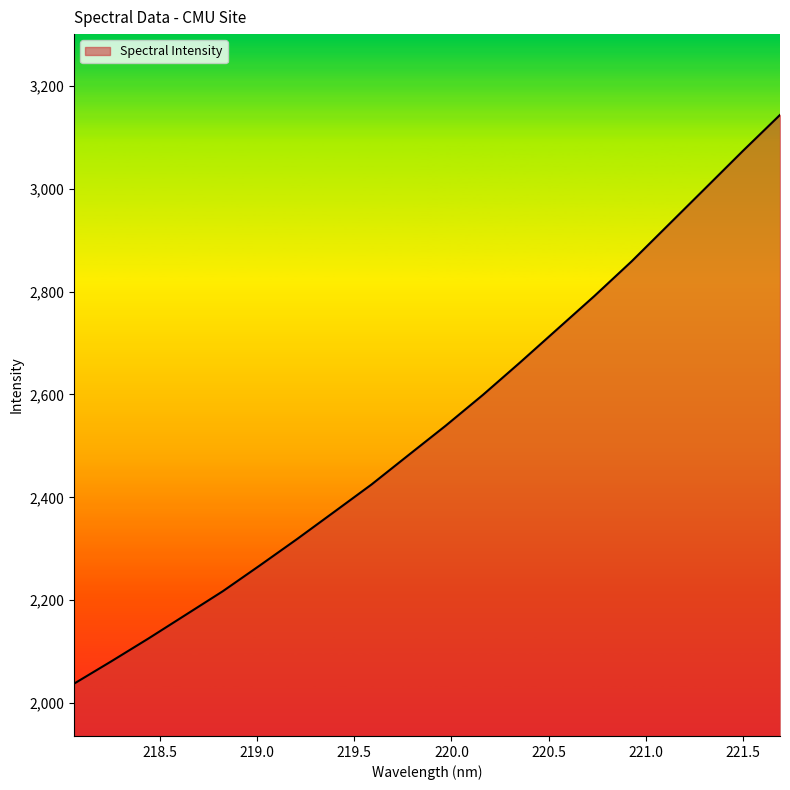

What is the maximum value shown in the chart?

3143.9